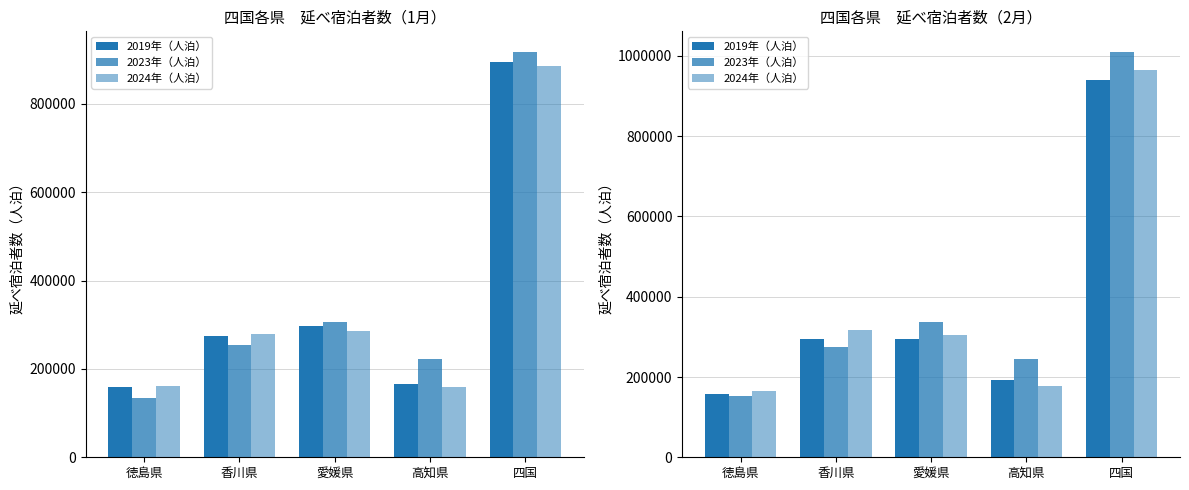

List the series in order of their peak value, highest first.

2023年（人泊）, 2024年（人泊）, 2019年（人泊）